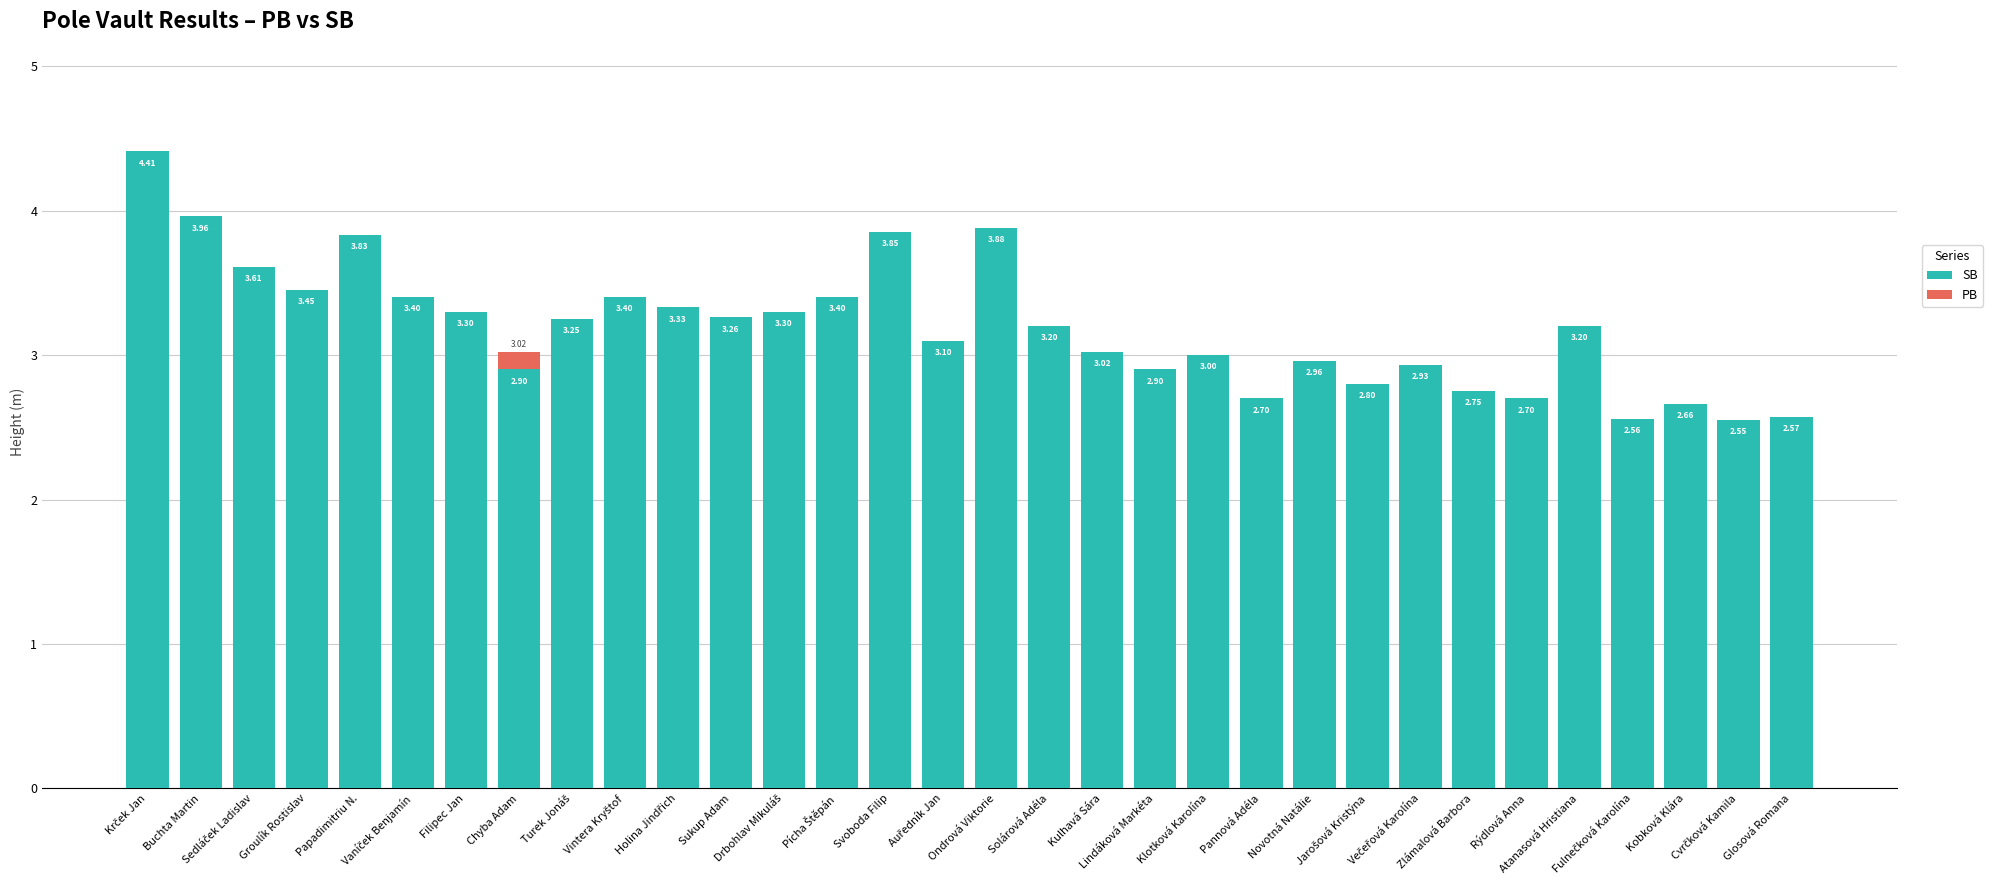

What is the sum of all SB values?

102.1